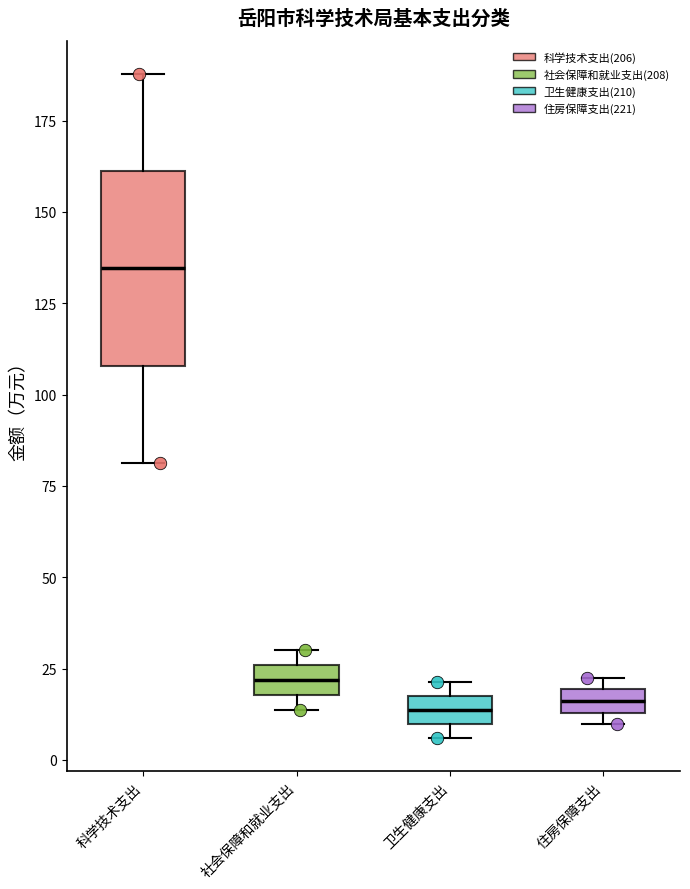

Where is the upper edge of the box for 卫生健康支出 on the y-axis? The values are not printed on the chart, so give them approximately, as read against the axis.

20